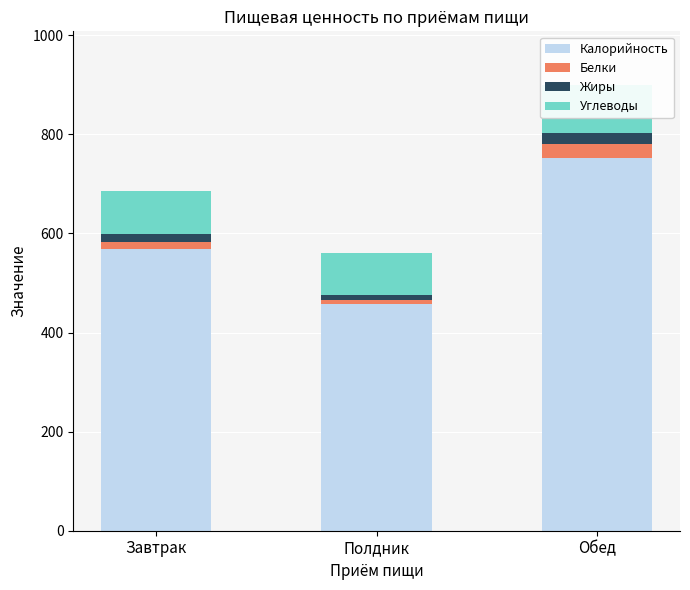

How many bars are there in each group?

4